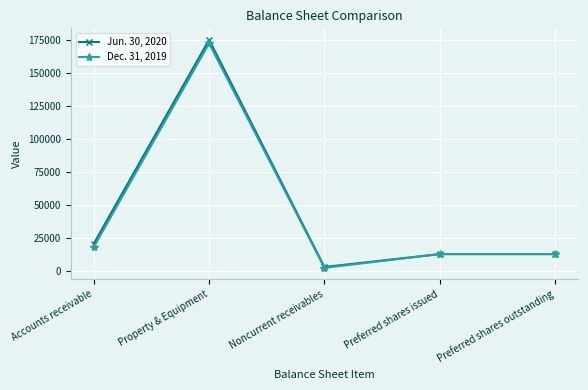

At which label does Dec. 31, 2019 reach its minimum?

Noncurrent receivables